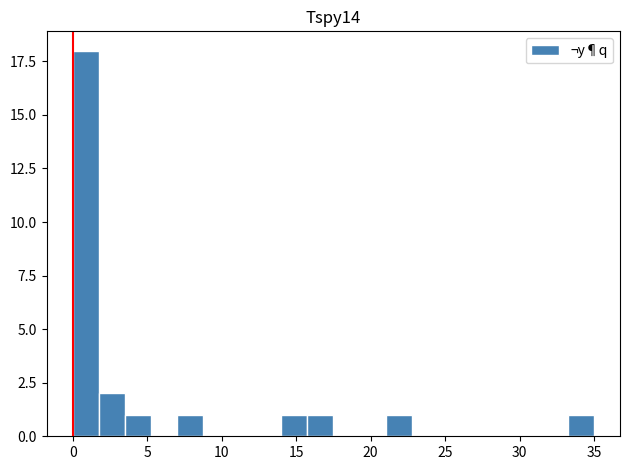

Read against the x-axis, roughly where is the centre of the tallest bar?

1.0